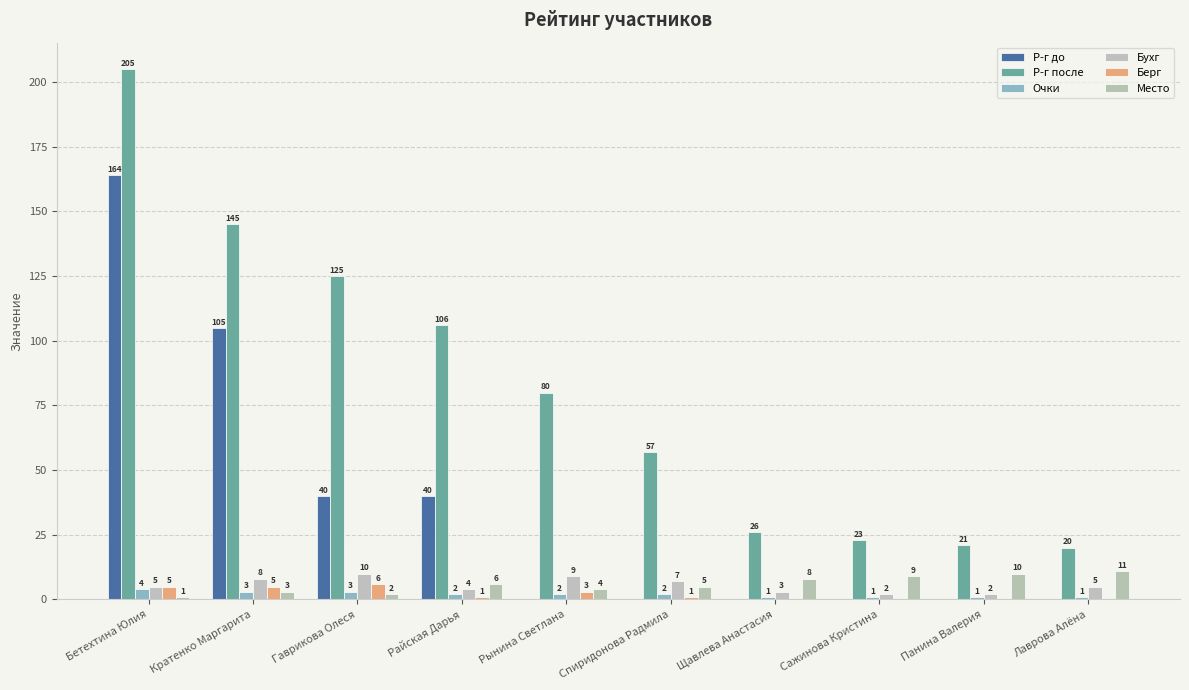

At how many categories does at least one series exceed 49?

6